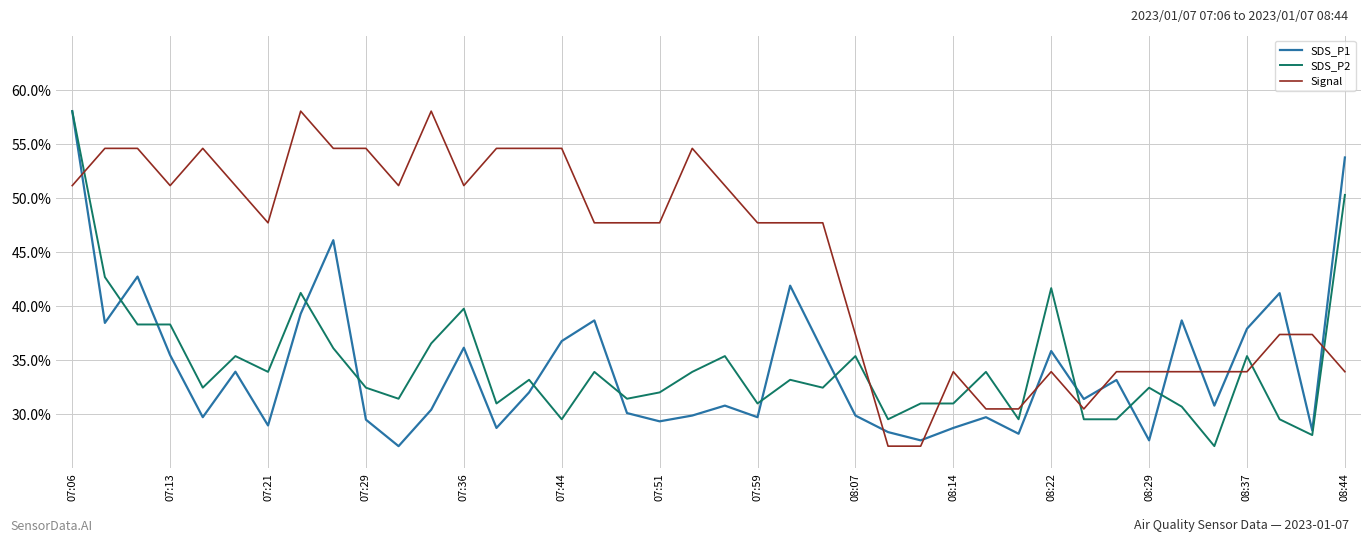

At how many categories does at least one series exceed 45?

25